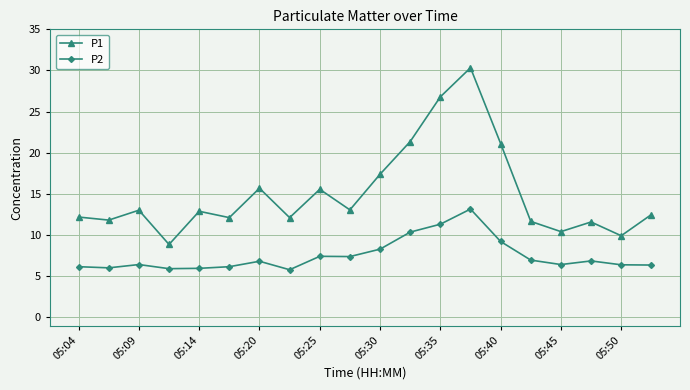

What is the value of the P2 point at the 7th from the left?

6.8